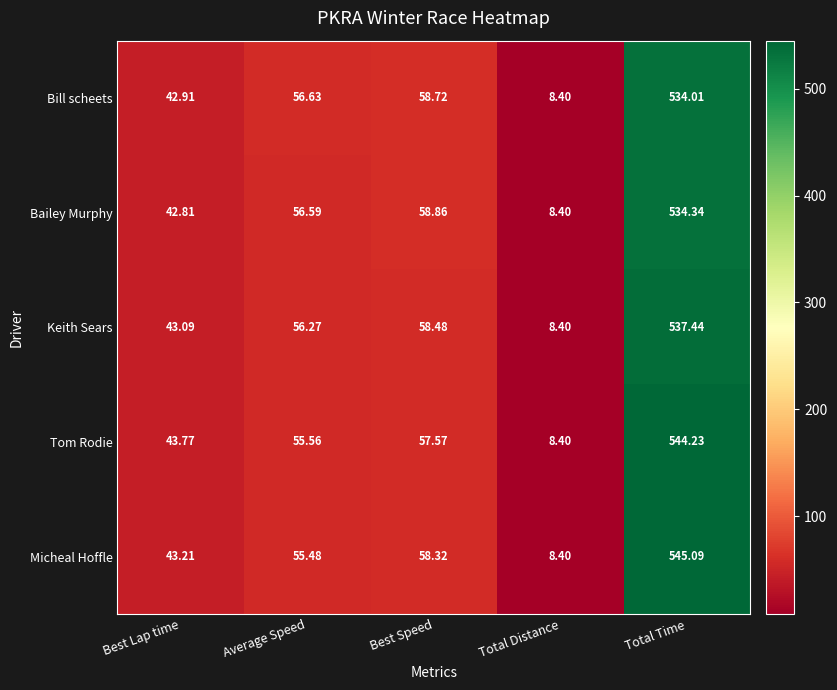

At which label does Bailey Murphy first exceed 56?

Average Speed